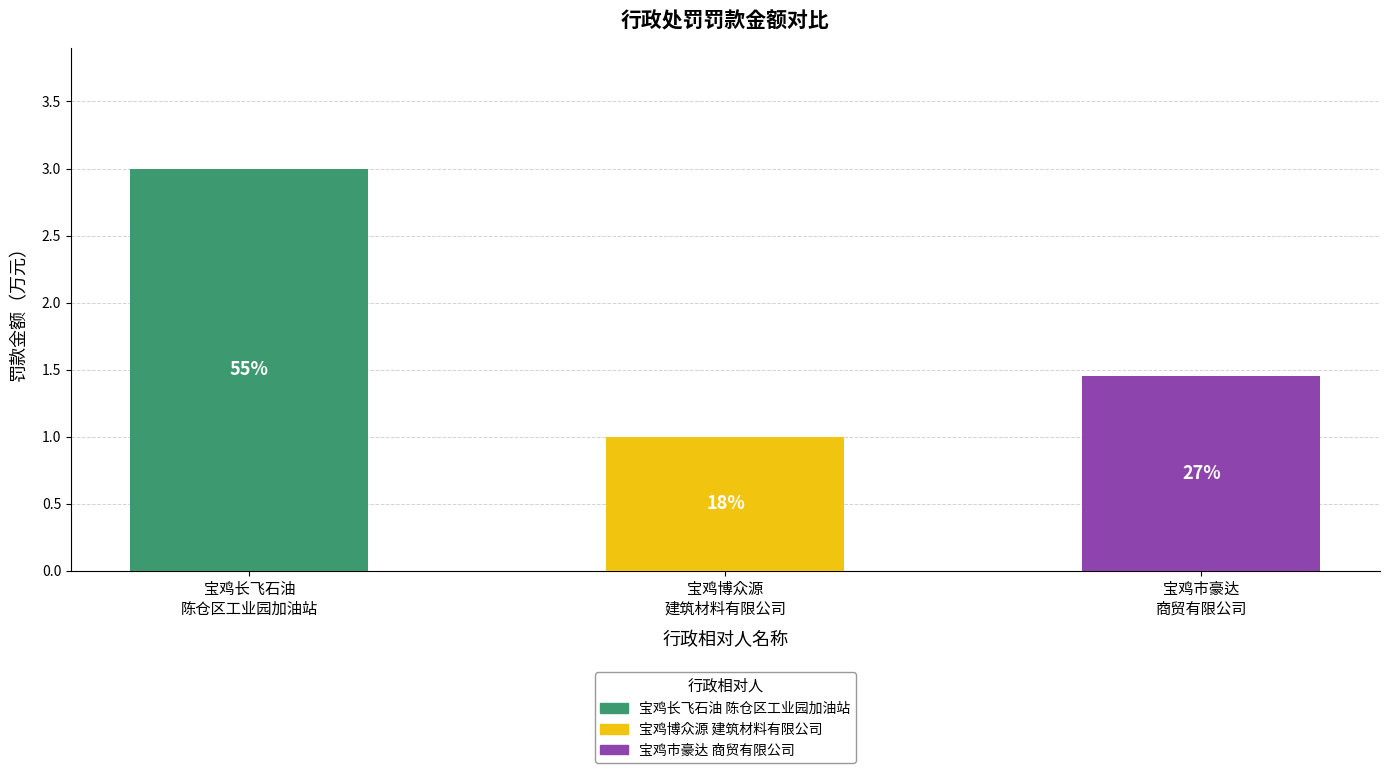

What is the greatest value displayed?

3.0